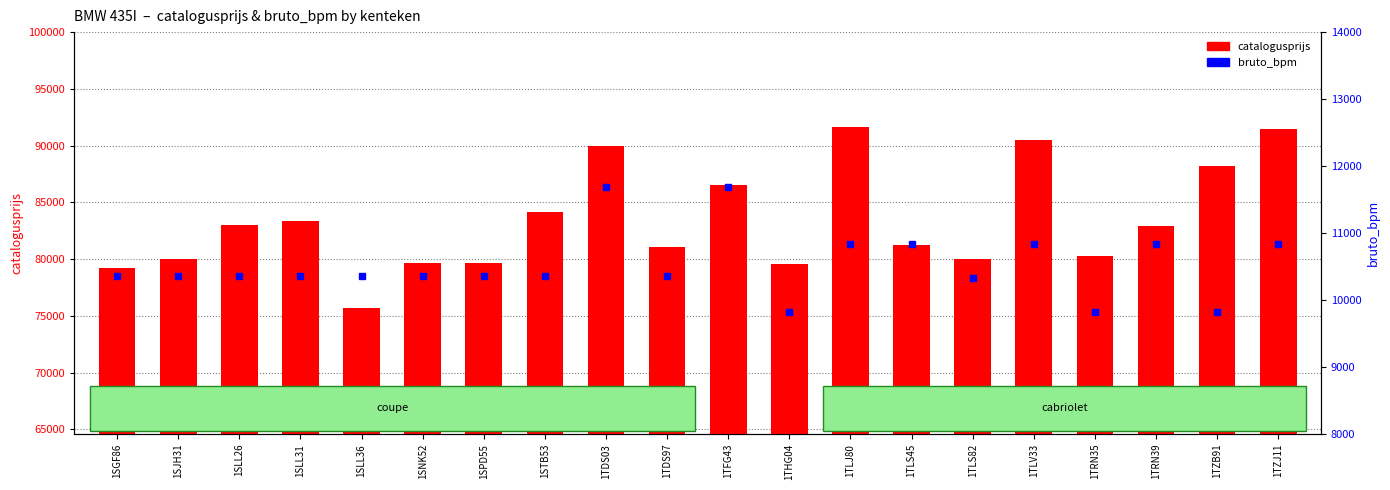

Rank the series by their maximum value, from lowest to highest.

bruto_bpm, catalogusprijs